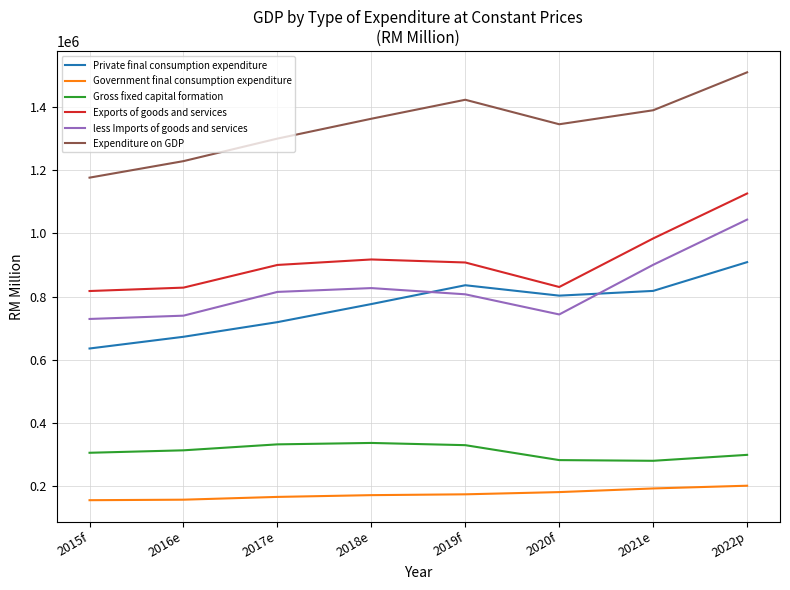

At which category is the sum across all series the highest?

2022p